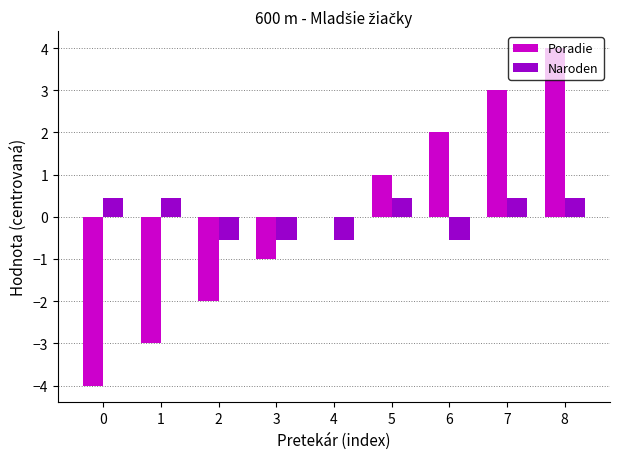

Are the bars horizontal?

No